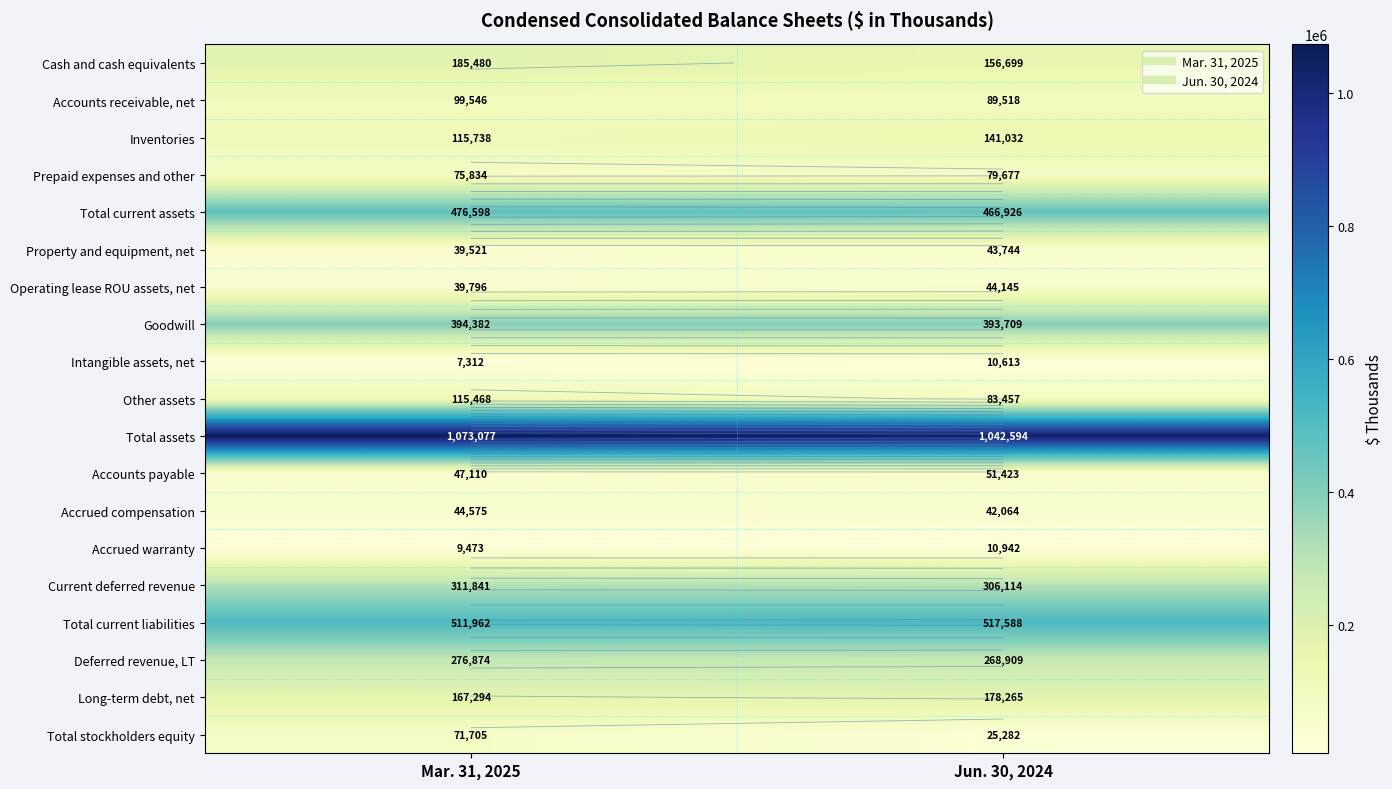

Read the Total stockholders equity value at Mar. 31, 2025, to the nearest 10.

71700